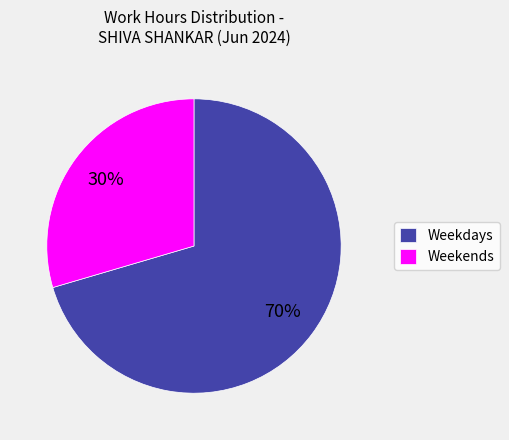

The Weekdays slice represents 77% of the pie. True or false?

False